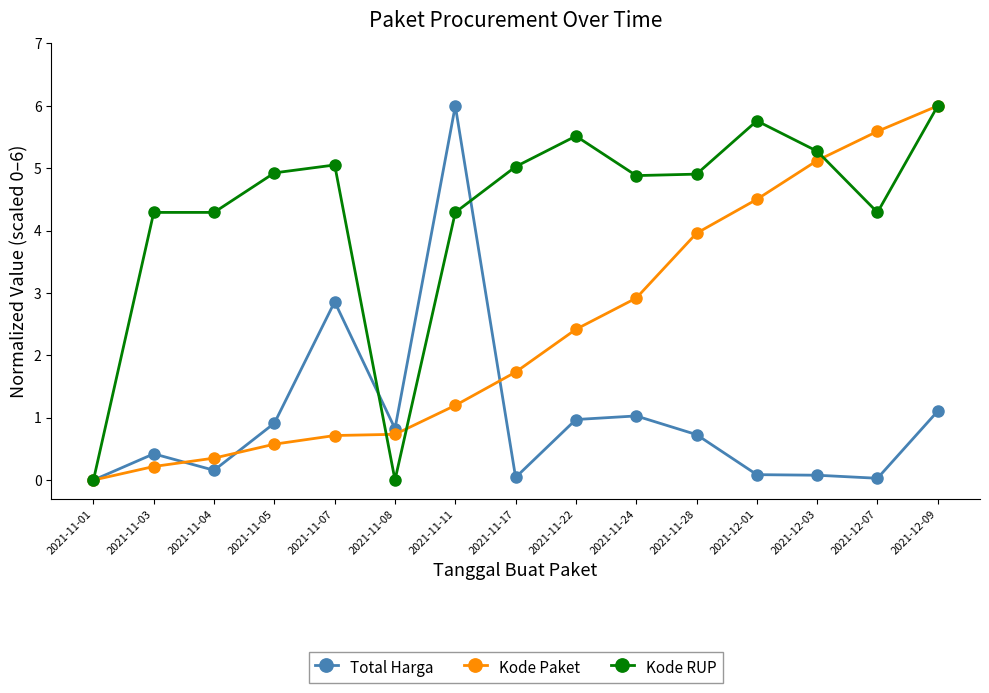

Does the chart display data point markers on the line(s)?

Yes